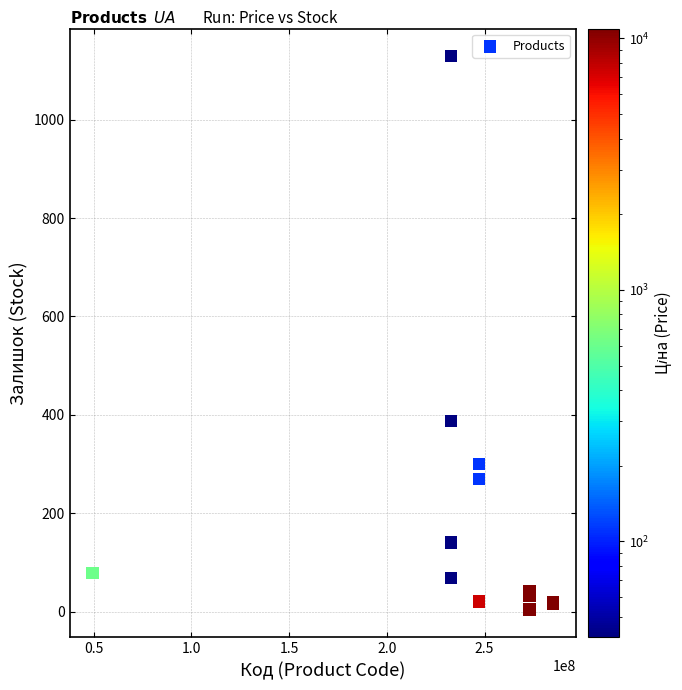

What Y value in the scatter plot is closest to 566?

387